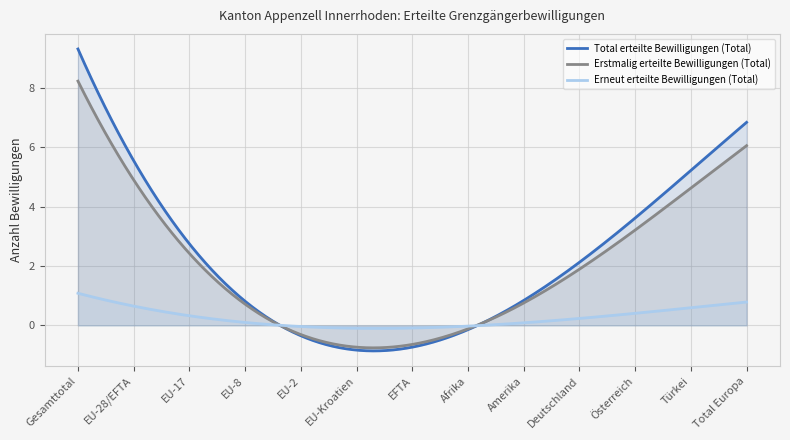

Which series has the largest range (max minus min)?

Total erteilte Bewilligungen (Total)